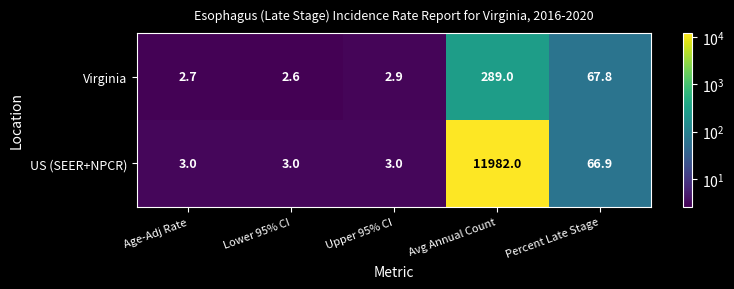

Rank the series at Upper 95% CI from lowest to highest value.

Virginia, US (SEER+NPCR)